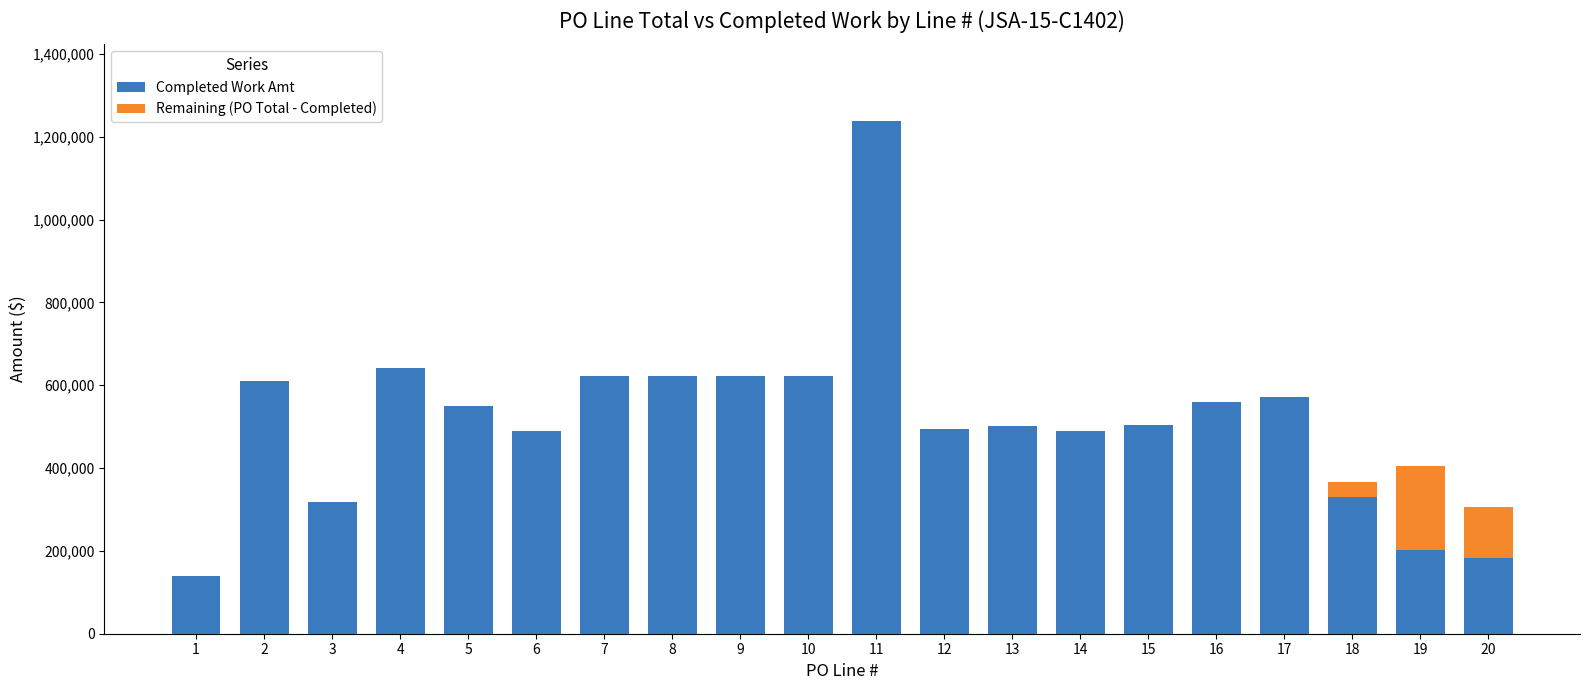

How many series are shown in this chart?

2